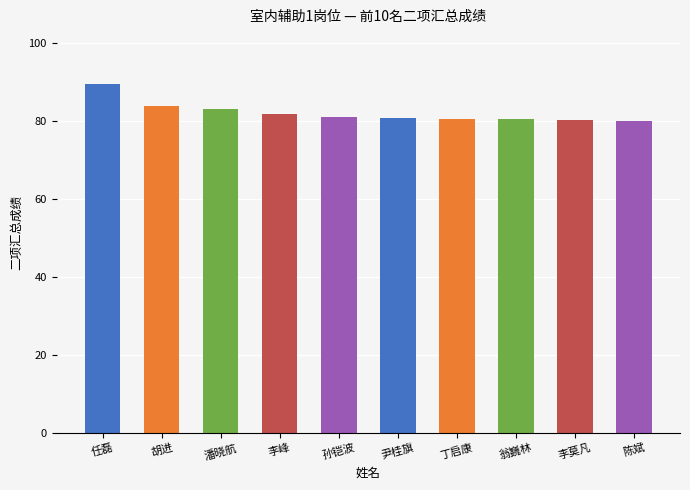

Is it true that the value at 翁巍林 is 45.2?

False